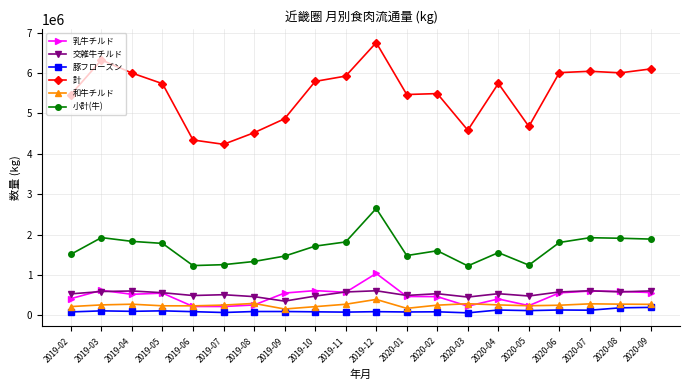

What is the difference between the maximum and minimum values in the 小計(牛) series?

1421877